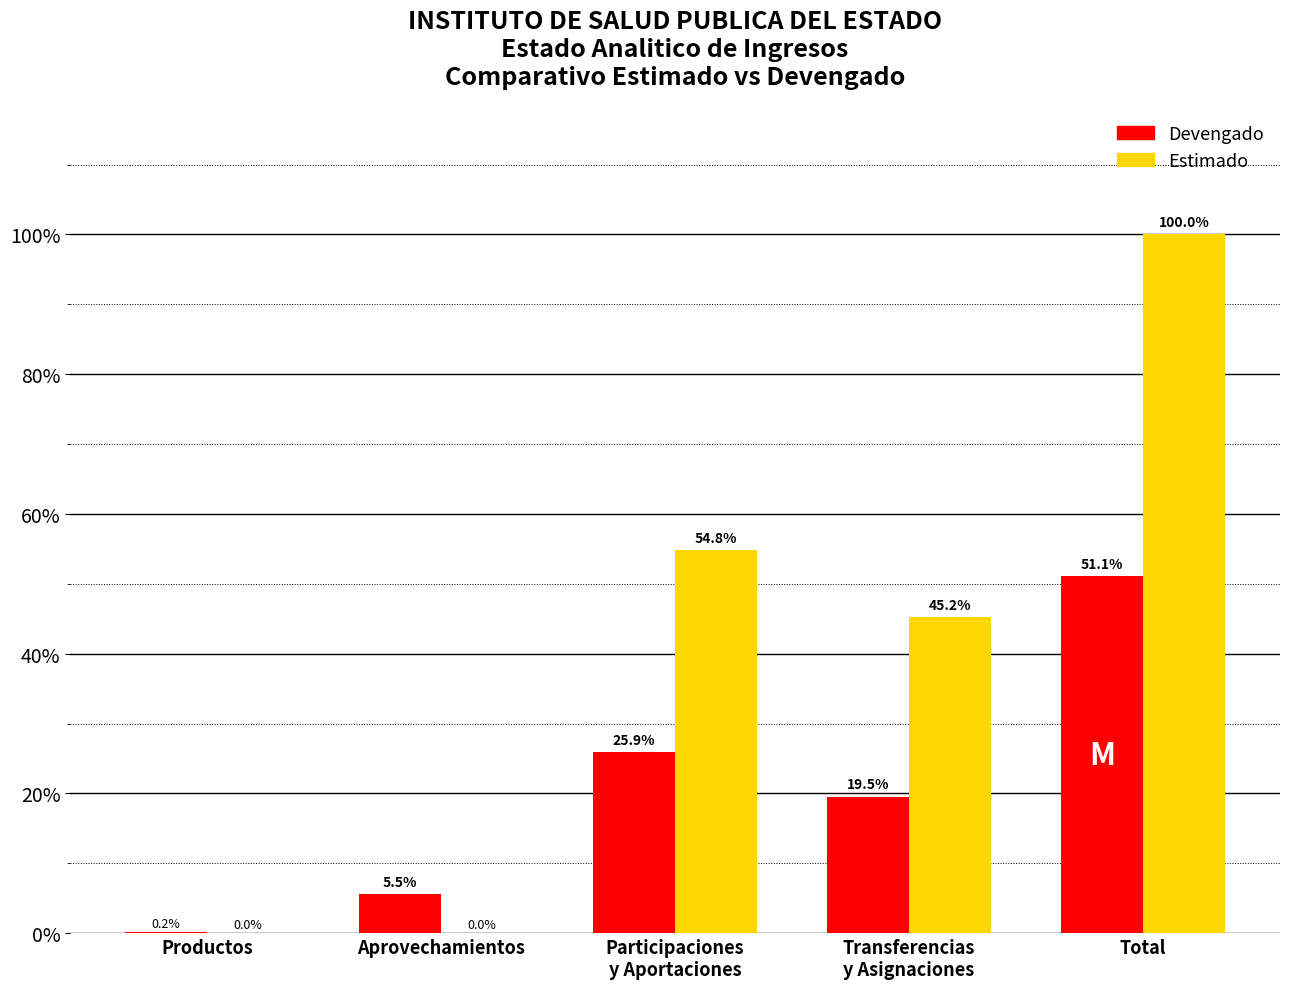

At which category does the chart reach its peak across all series?

Total